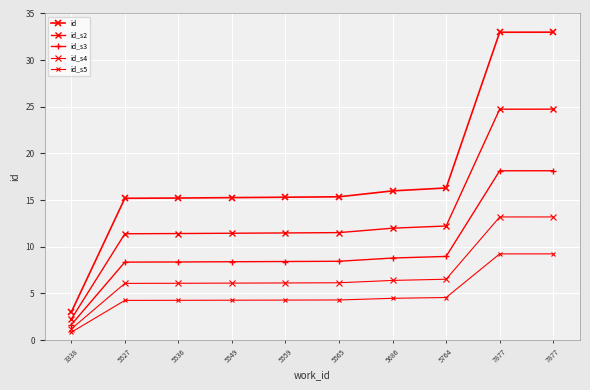

What is the difference between the maximum and minimum values in the id series?

30.0